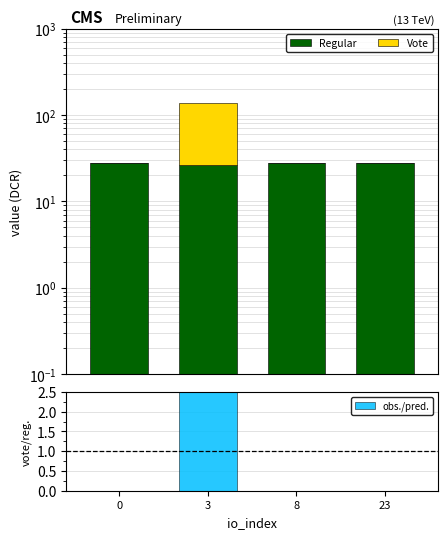

Which series has the largest total across all categories?

Vote